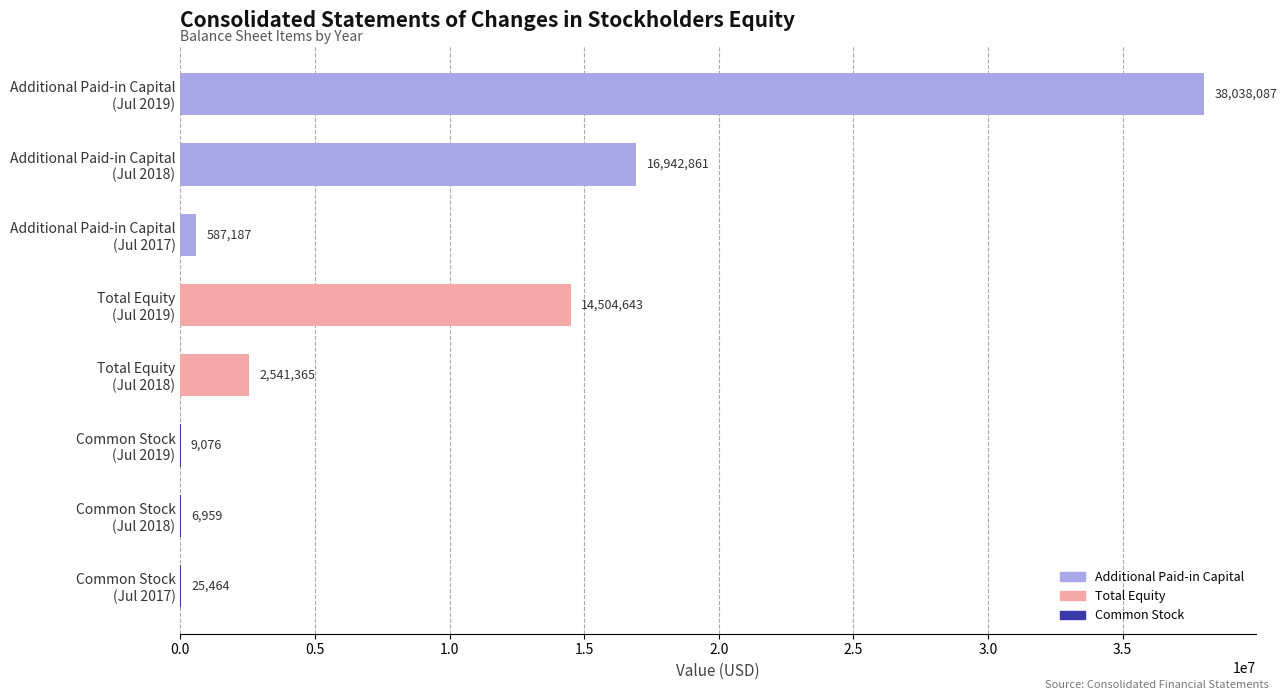

What is the sum of all values?

72655642